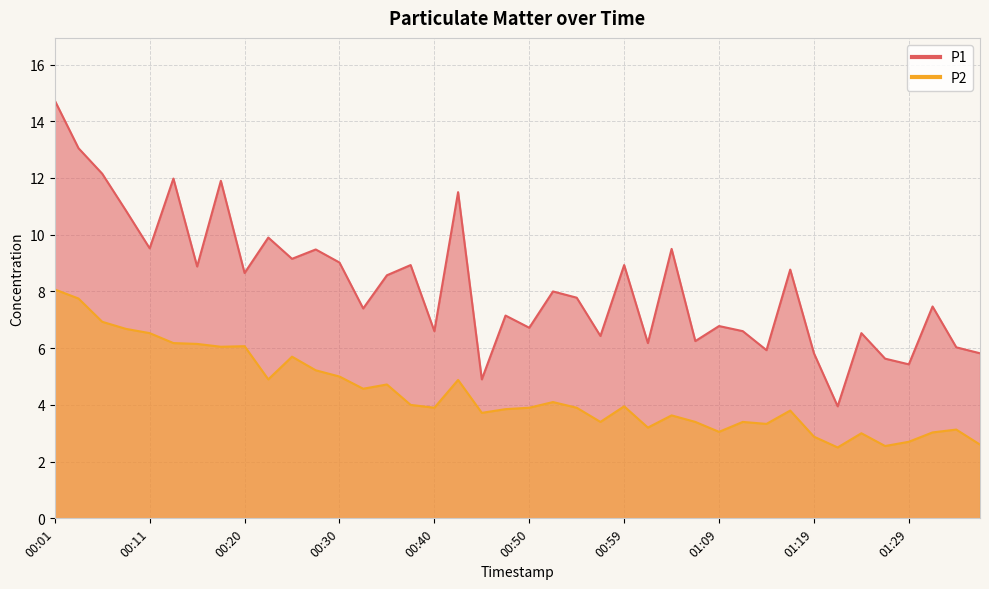

List the series in order of their peak value, highest first.

P1, P2